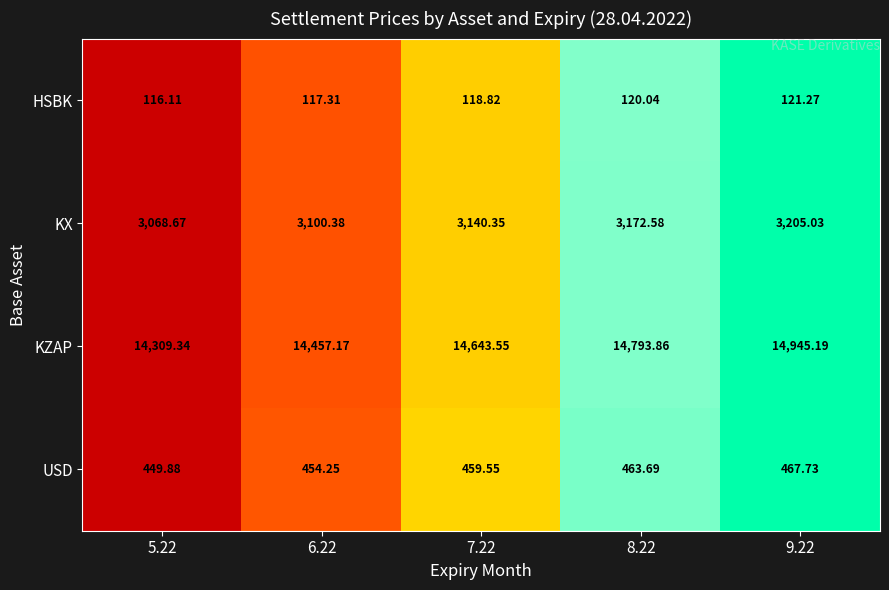

How many values in the KZAP series are below 14643?

2